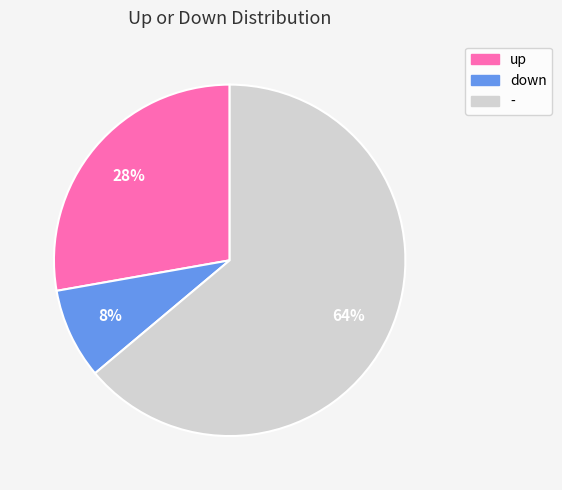

Is it true that up is 43% of the pie?

False